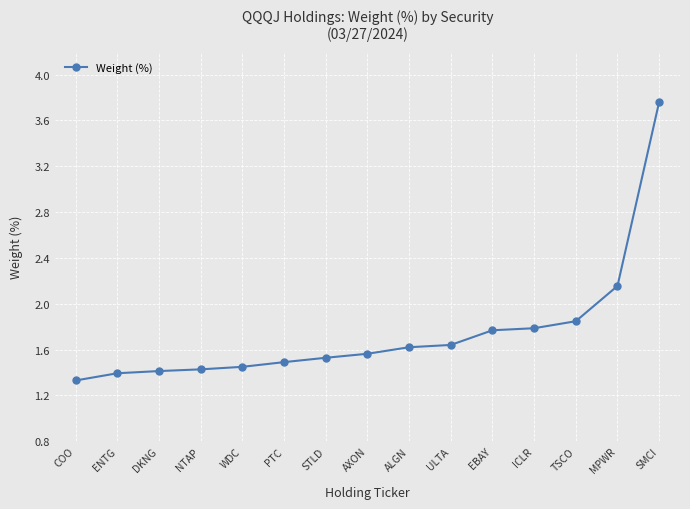

What is the smallest value displayed?

1.3